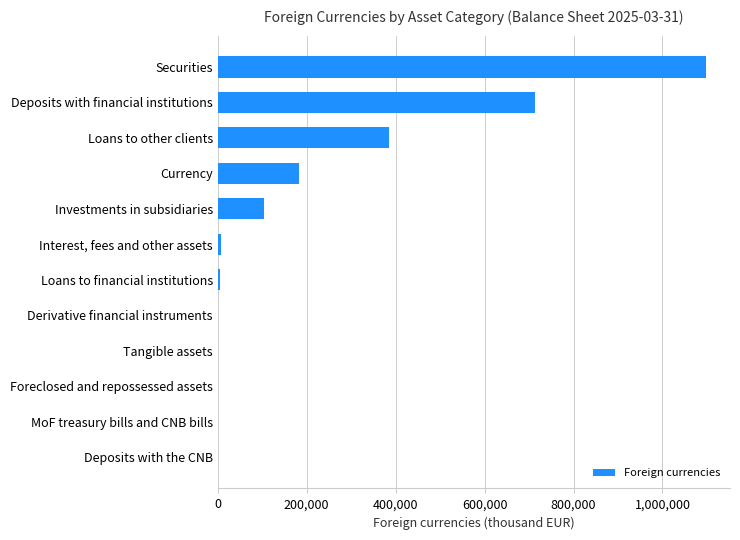

True or false: the data shows 245707 at Currency.

False